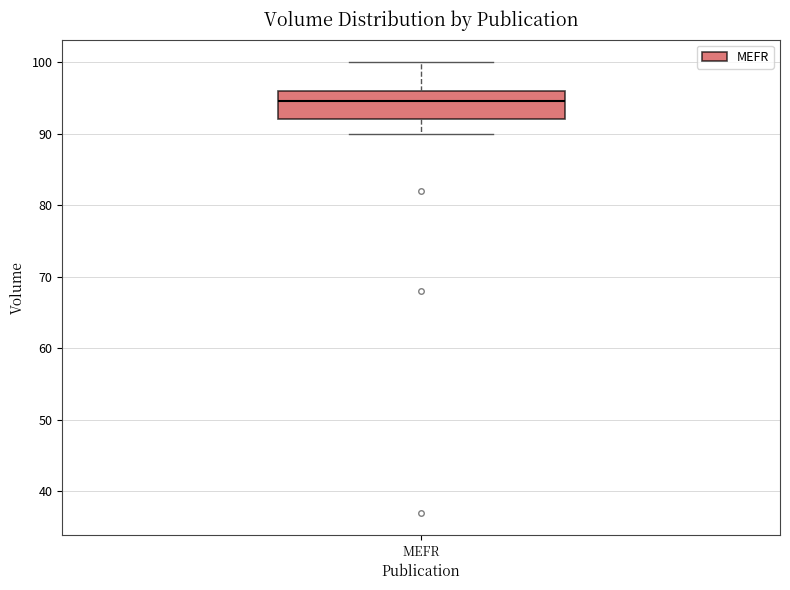

Where is the lower edge of the box for MEFR on the y-axis? The values are not printed on the chart, so give them approximately, as read against the axis.

92